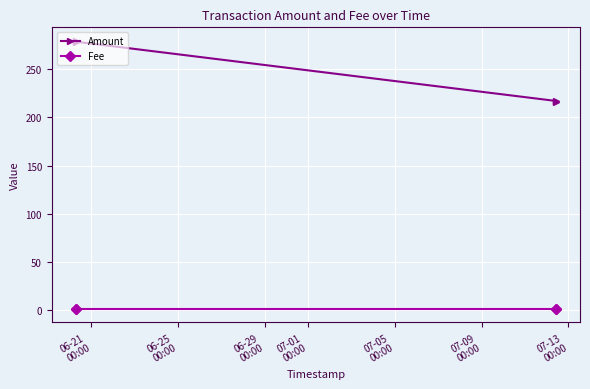

List the series in order of their peak value, highest first.

Amount, Fee